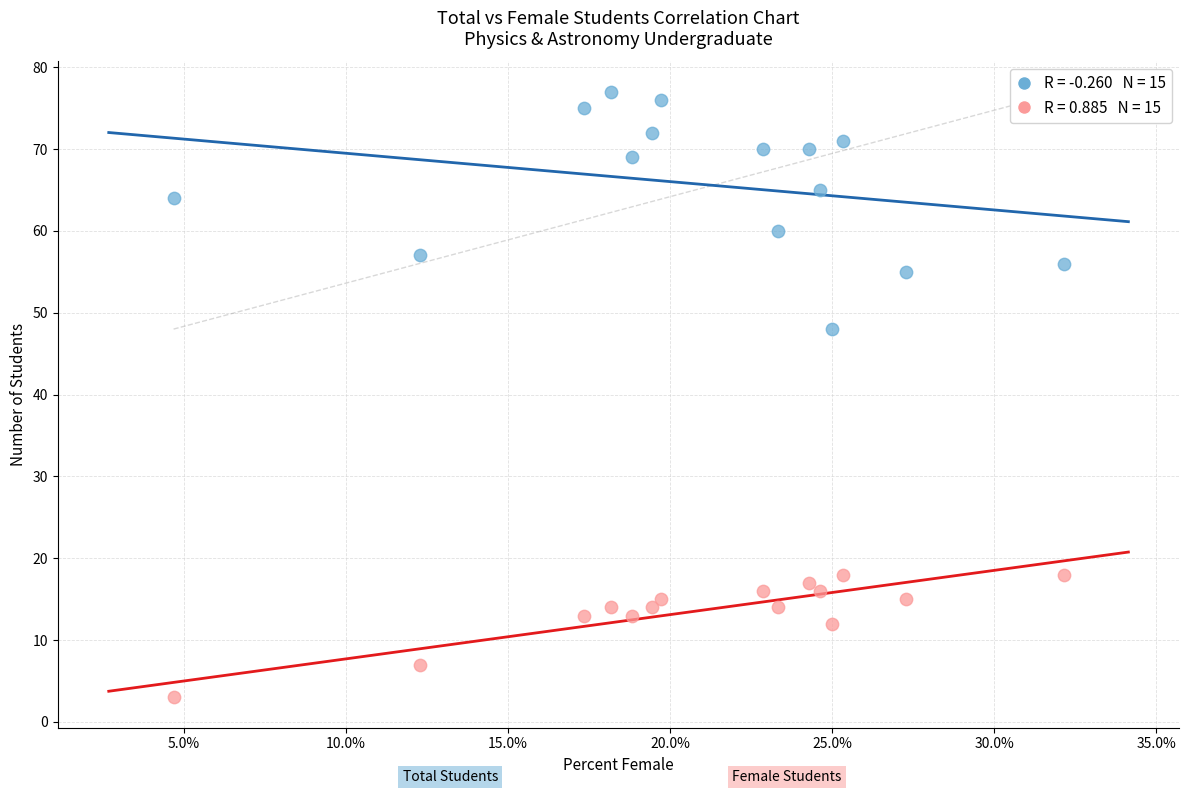

Across all data points, what is the range of Y values (max minus min)?

74